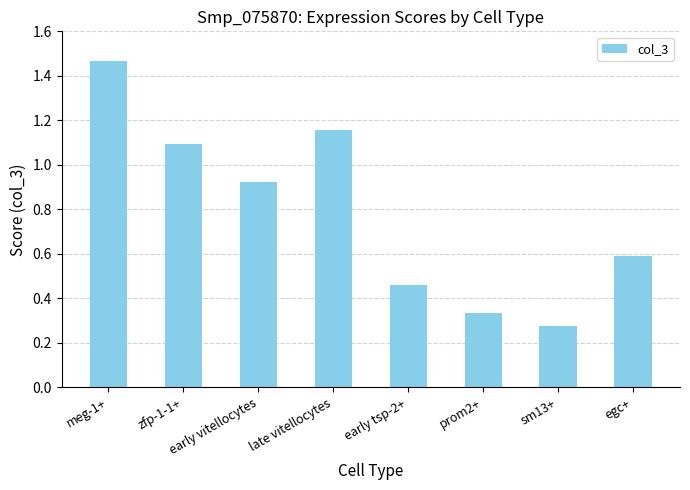

What is the difference between the values at prom2+ and zfp-1-1+?

0.8